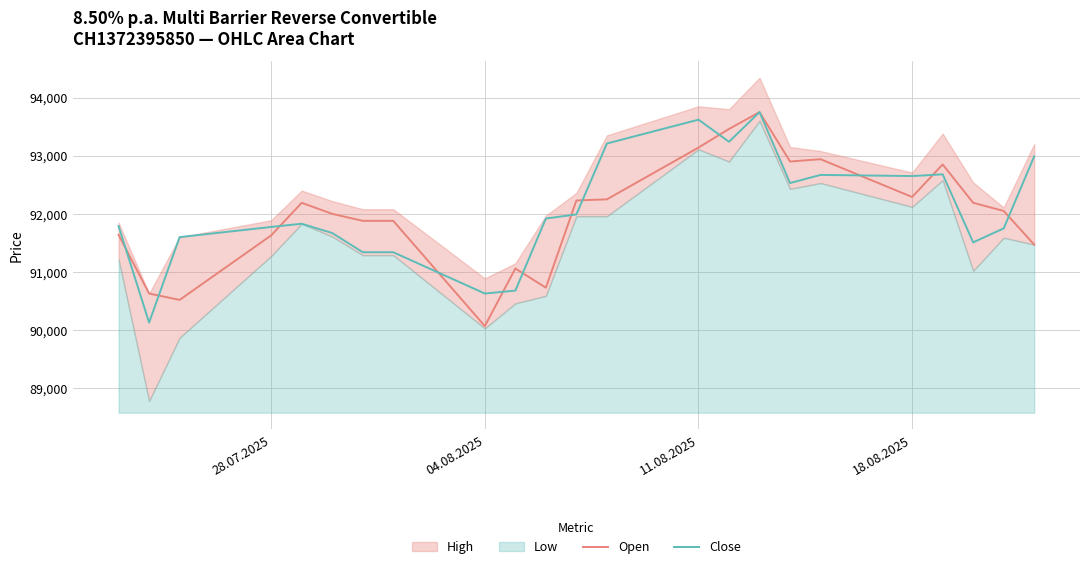

What is the highest value of the Open series?

93750